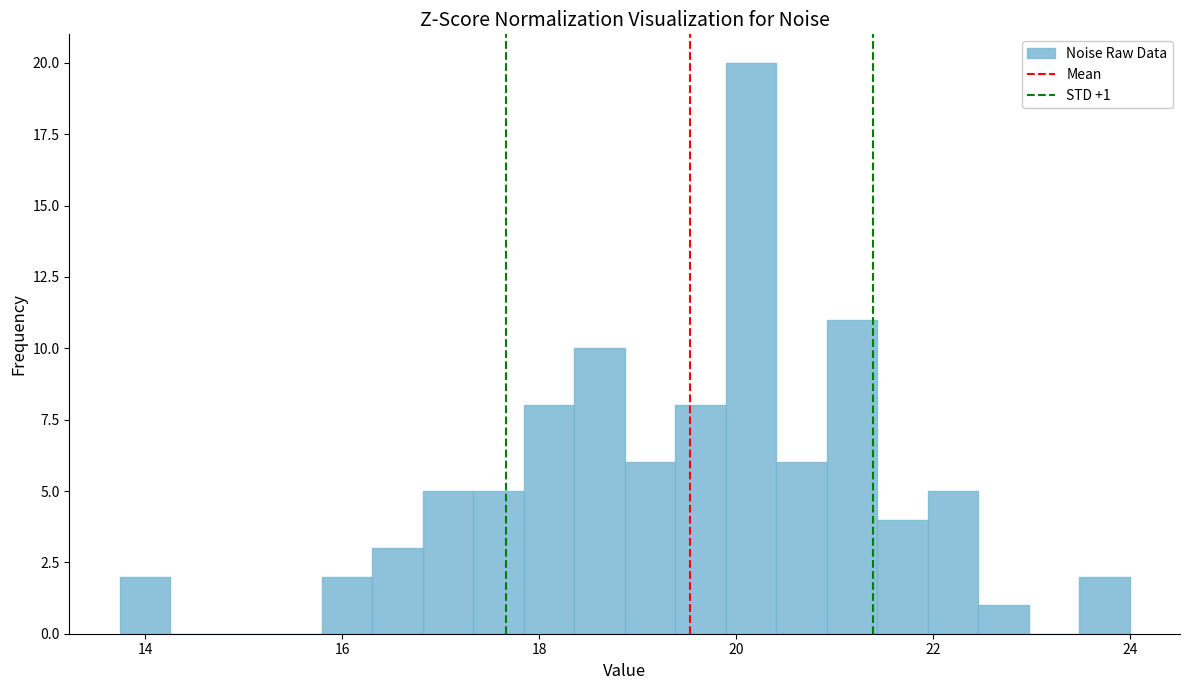

Read against the x-axis, roughly where is the centre of the tallest bar?

20.2